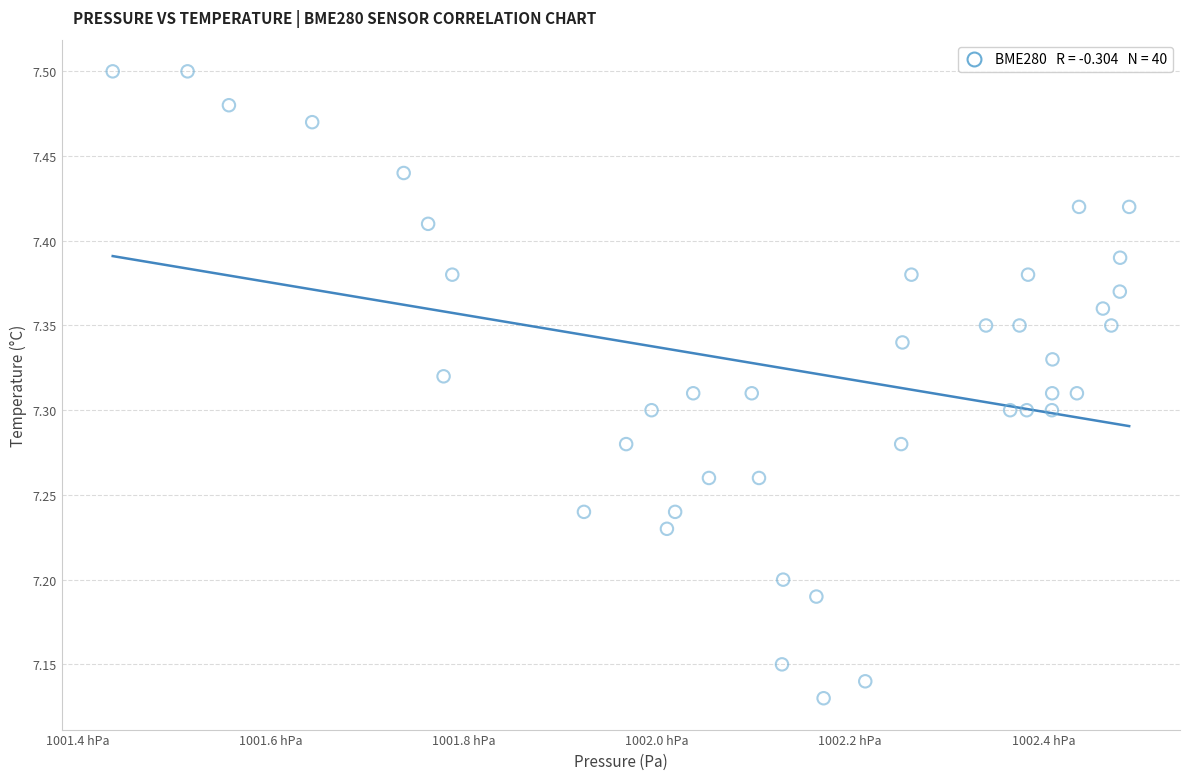

What is the range of Y values (max minus min)?

0.4